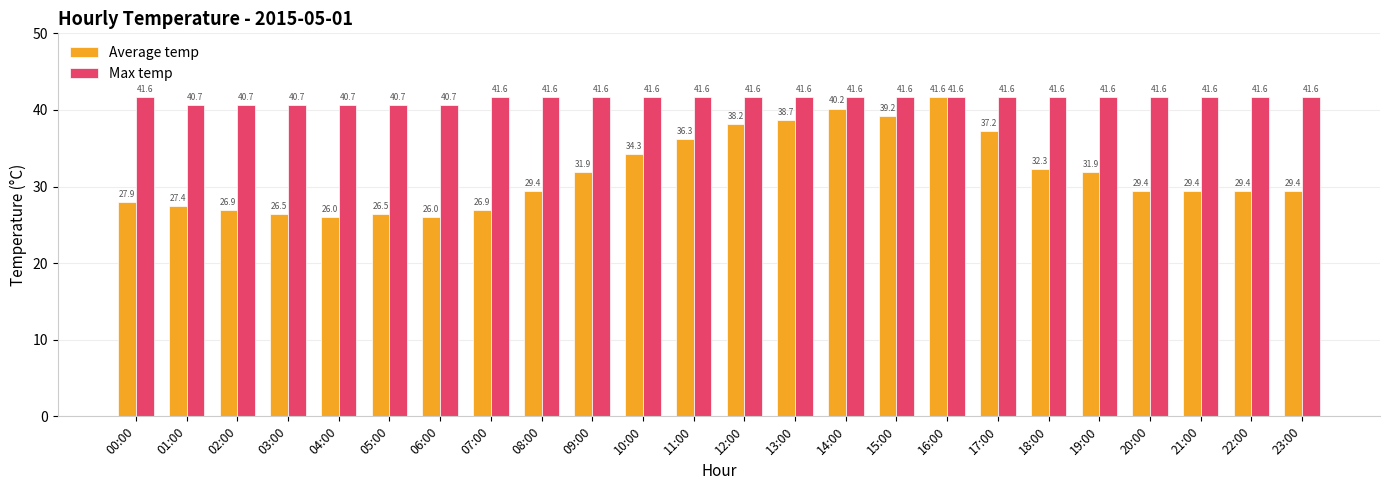

What is the difference between the maximum and second lowest values in the Max temp series?

1.0